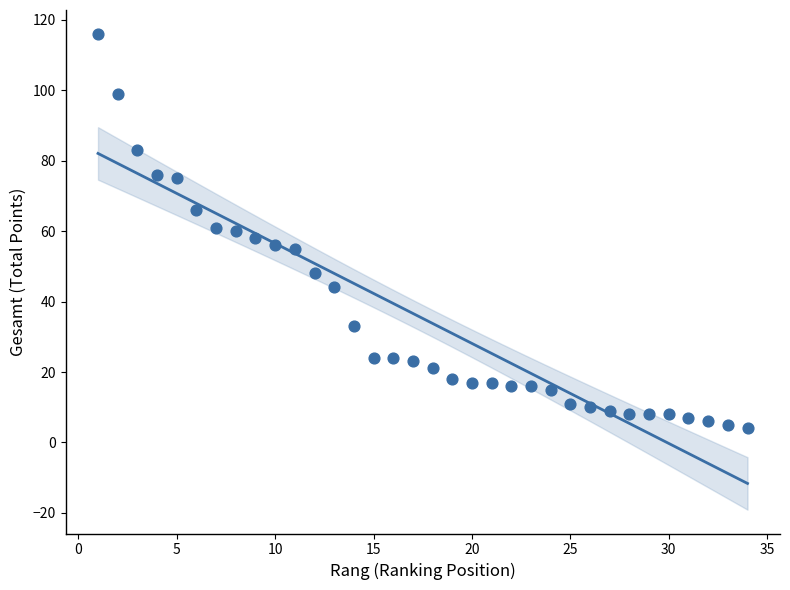

What is the range of Y values (max minus min)?

112